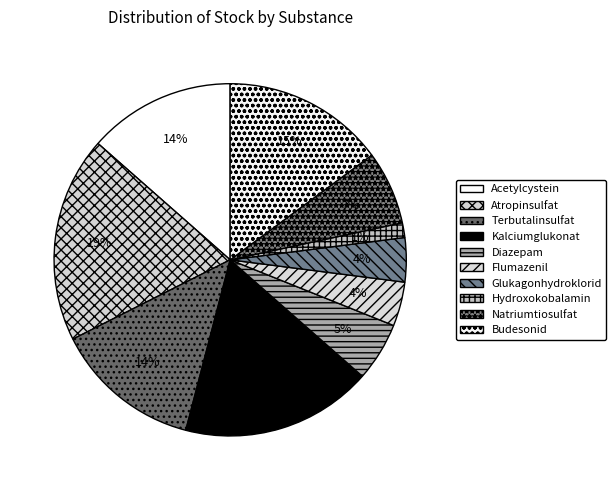

Is there any slice that represents more than half of the pie?

No